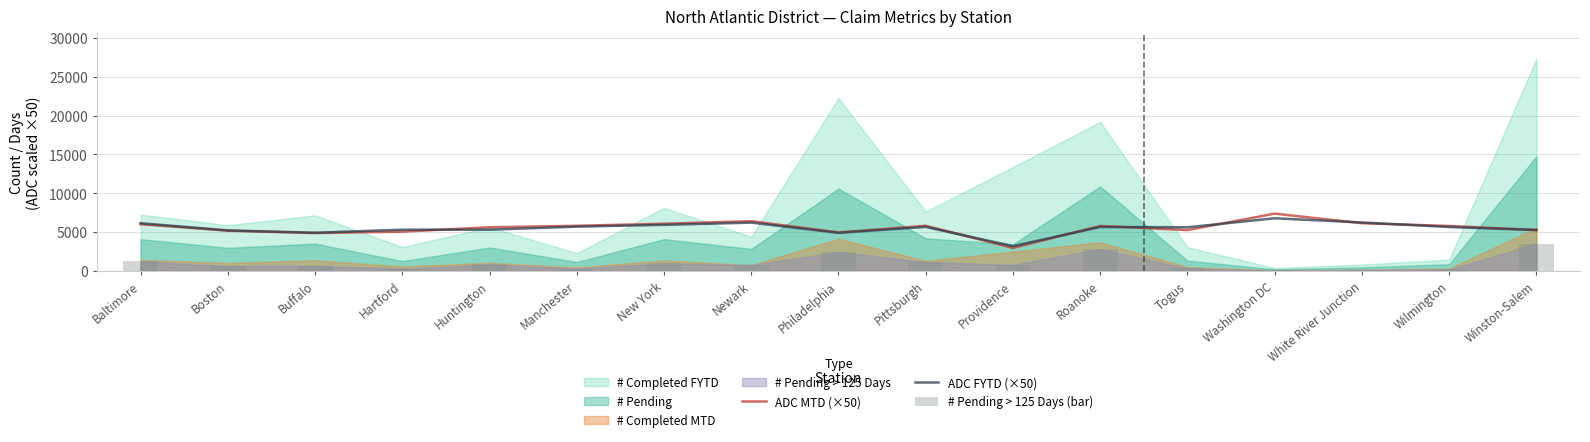

The ADC MTD (×50) series shows 7666.6 at Boston. True or false?

False